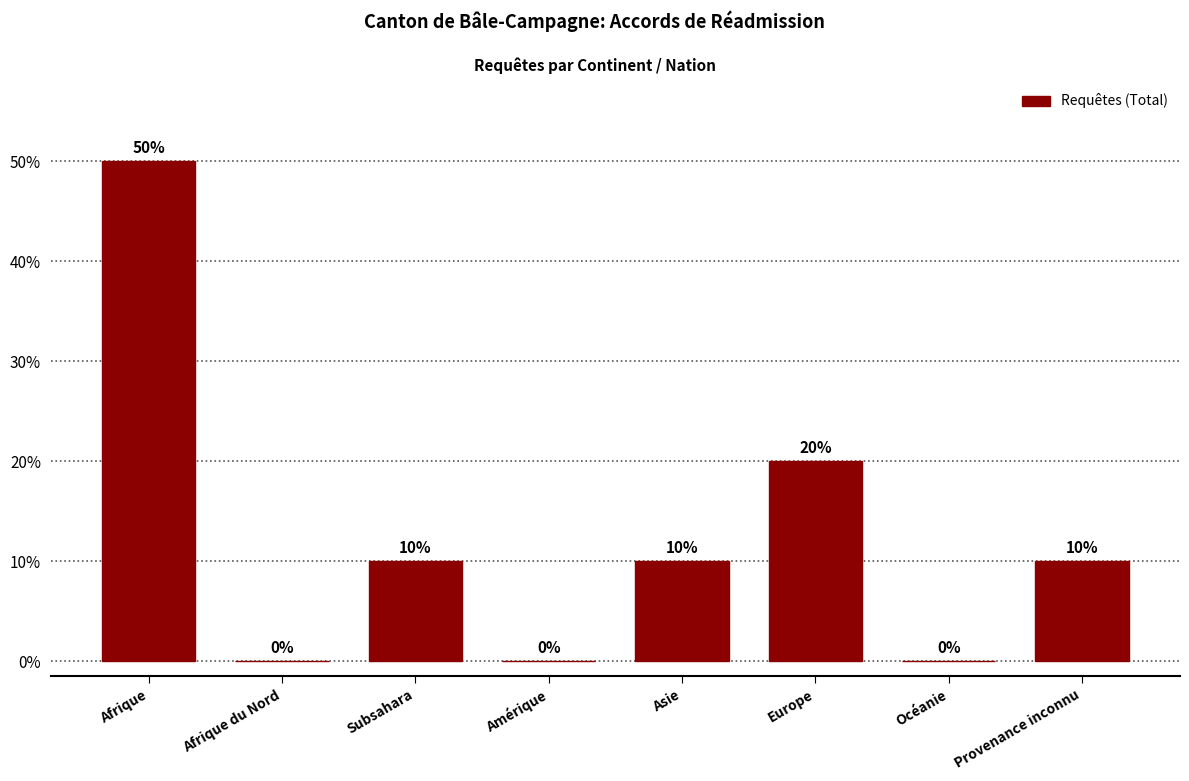

Are the bars horizontal?

No